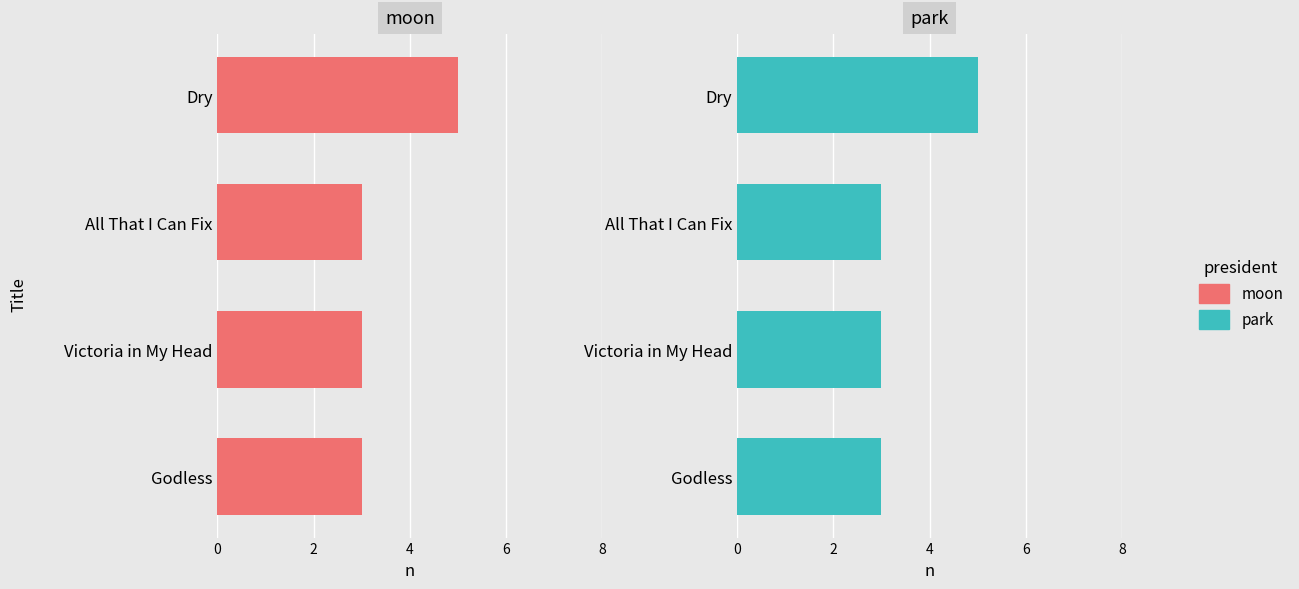

How many data points in park are above 3?

1